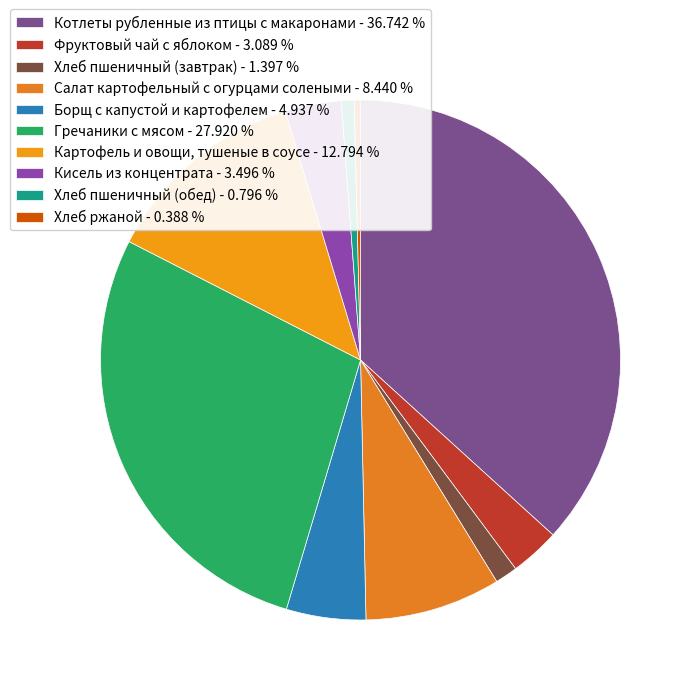

To the nearest percent, what is the difference between the largest and smallest slice percentages?

36%